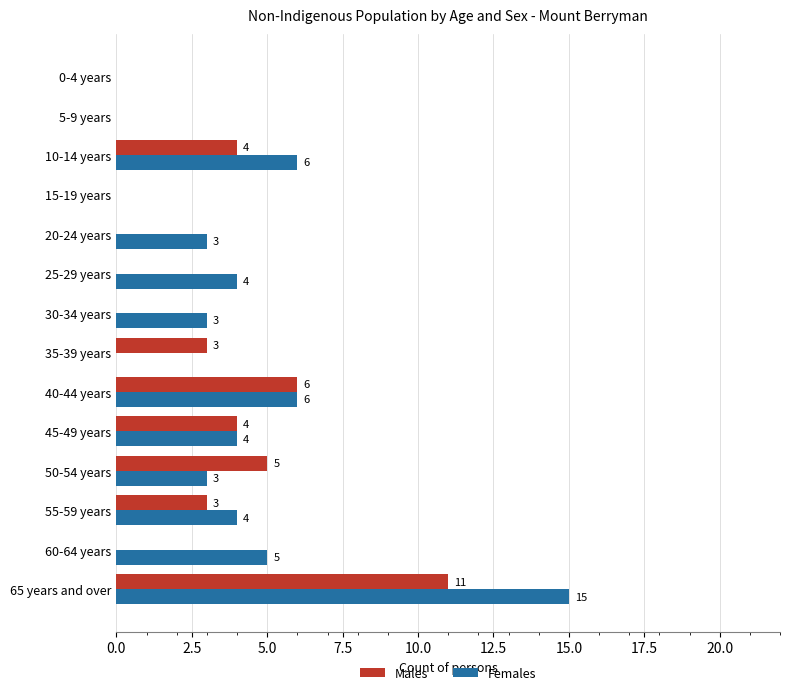

At which category is the sum across all series the highest?

65 years and over